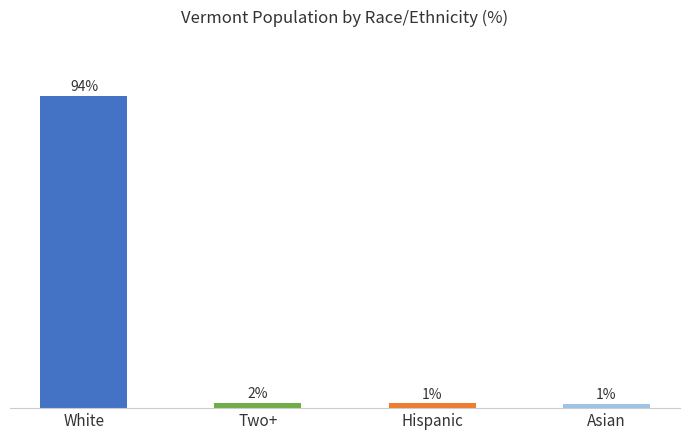

What is the label of the 3rd bar from the left?

Hispanic